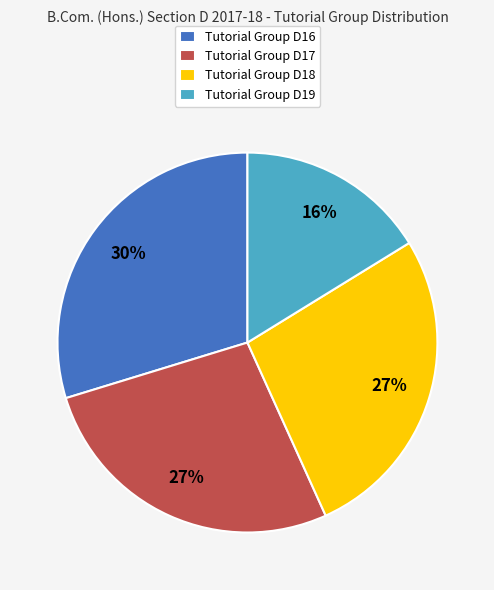

To the nearest percent, what portion does Tutorial Group D19 represent?

16%